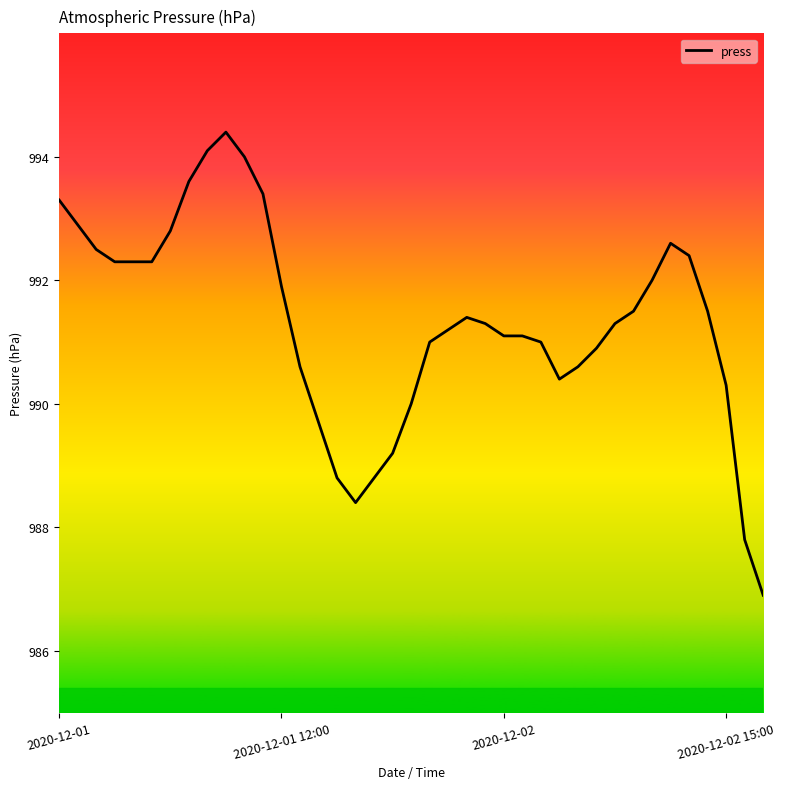

What is the maximum value shown in the chart?

994.4